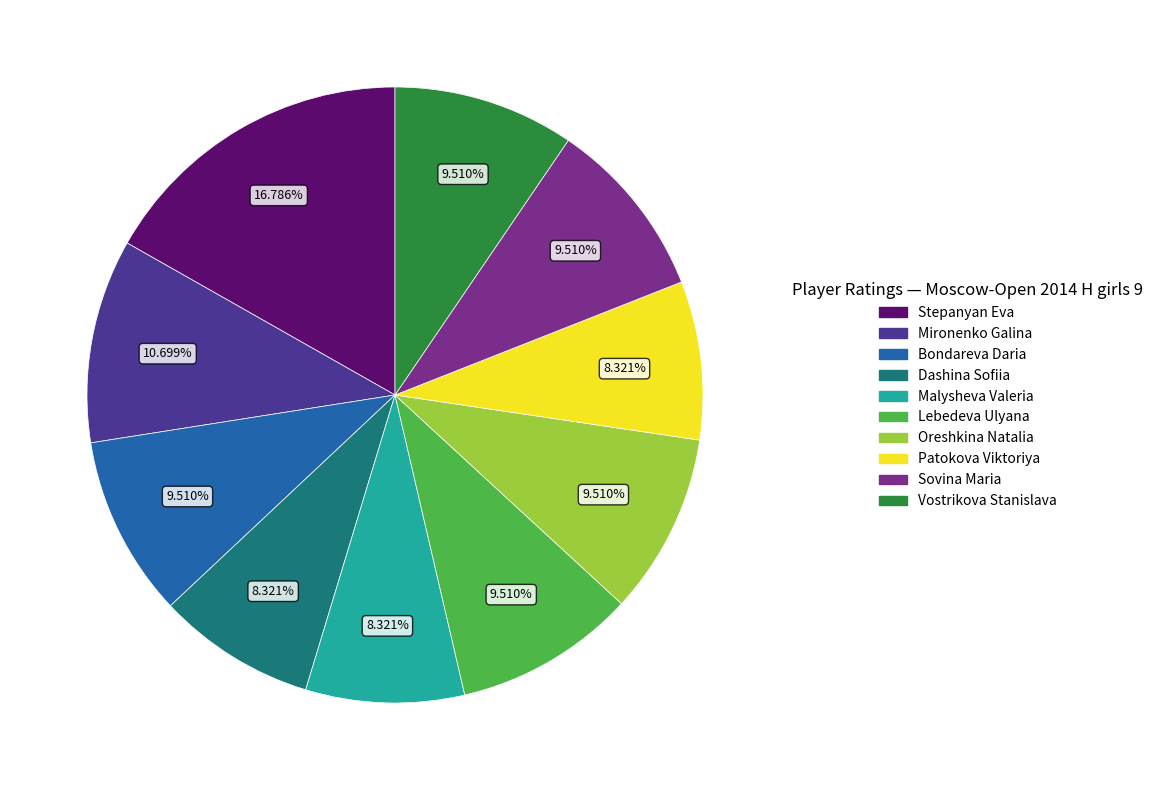

To the nearest percent, what is the difference between the largest and smallest slice percentages?

8%